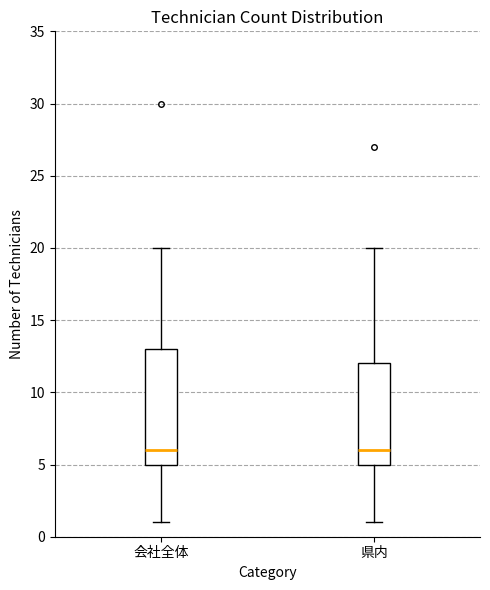

Where is the upper edge of the box for 会社全体 on the y-axis? The values are not printed on the chart, so give them approximately, as read against the axis.

13